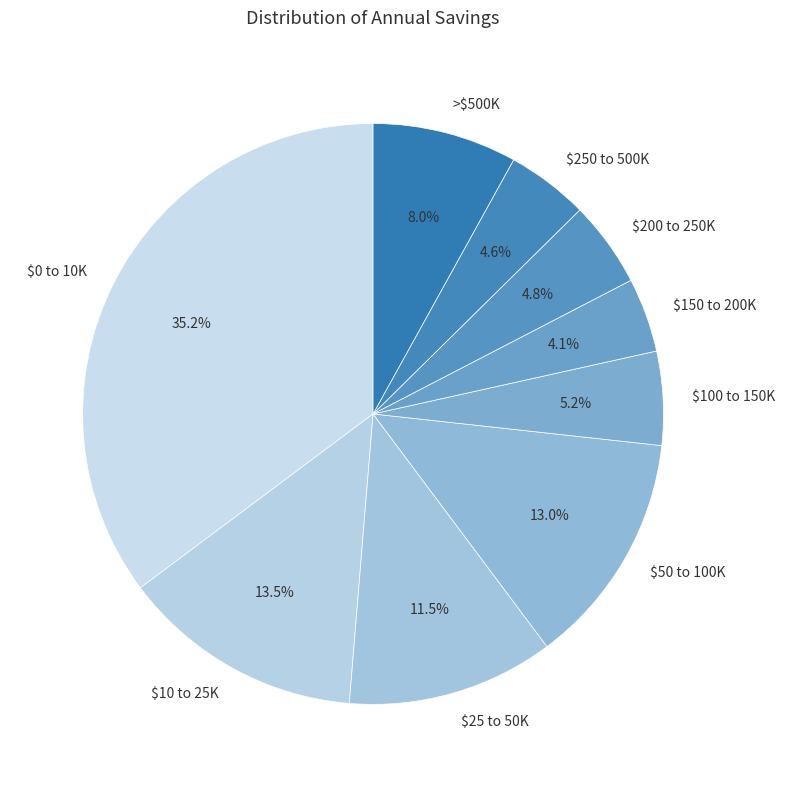

To the nearest percent, what is the difference between the $100 to 150K and >$500K slice percentages?

3%